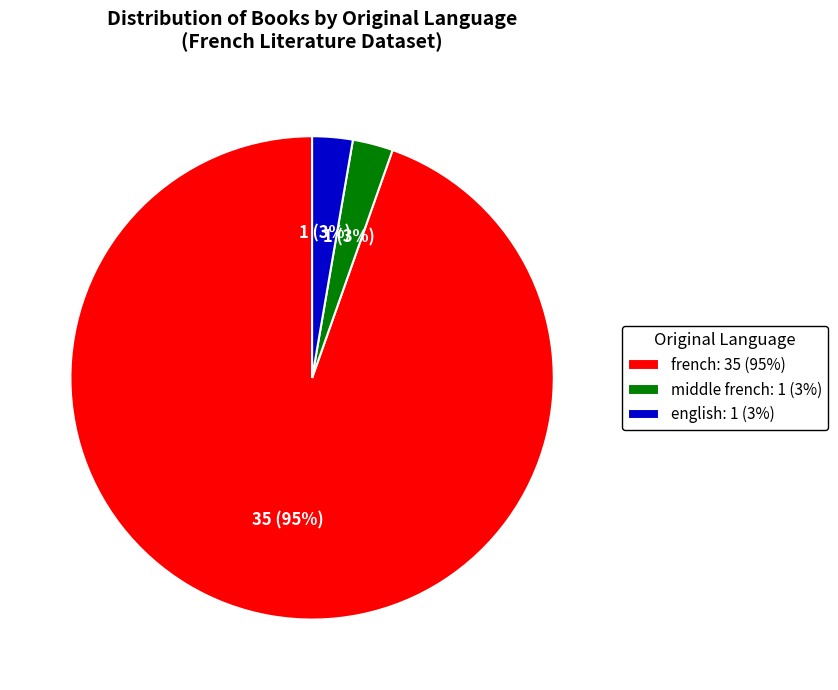

Does middle french: 1 (3%) represent more than half of the total?

No